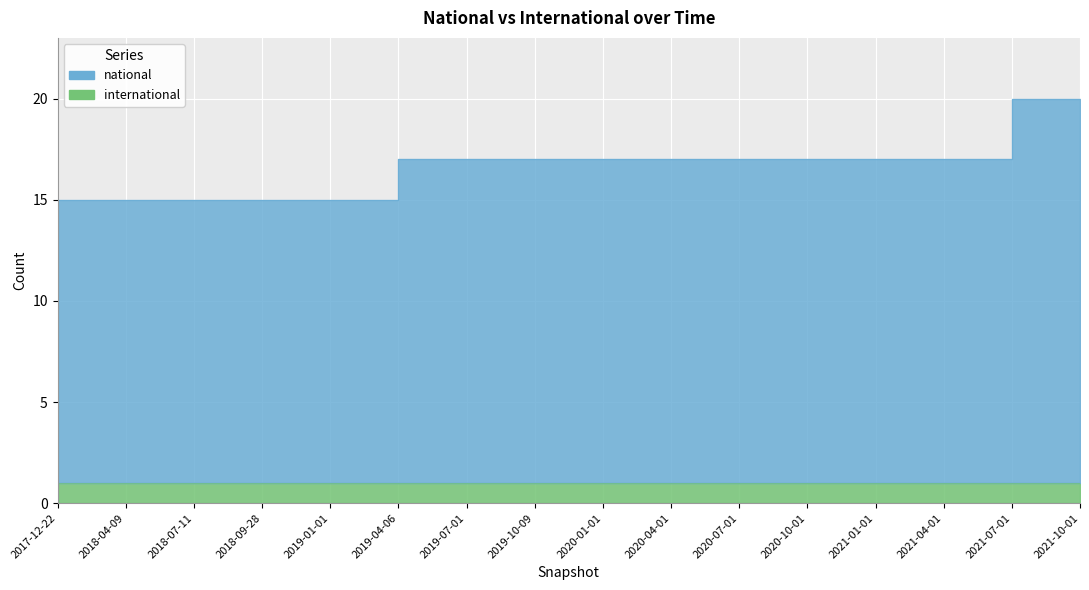

List the labels in order of value, smallest first.

2017-12-22, 2018-04-09, 2018-07-11, 2018-09-28, 2019-01-01, 2019-04-06, 2019-07-01, 2019-10-09, 2020-01-01, 2020-04-01, 2020-07-01, 2020-10-01, 2021-01-01, 2021-04-01, 2021-07-01, 2021-10-01